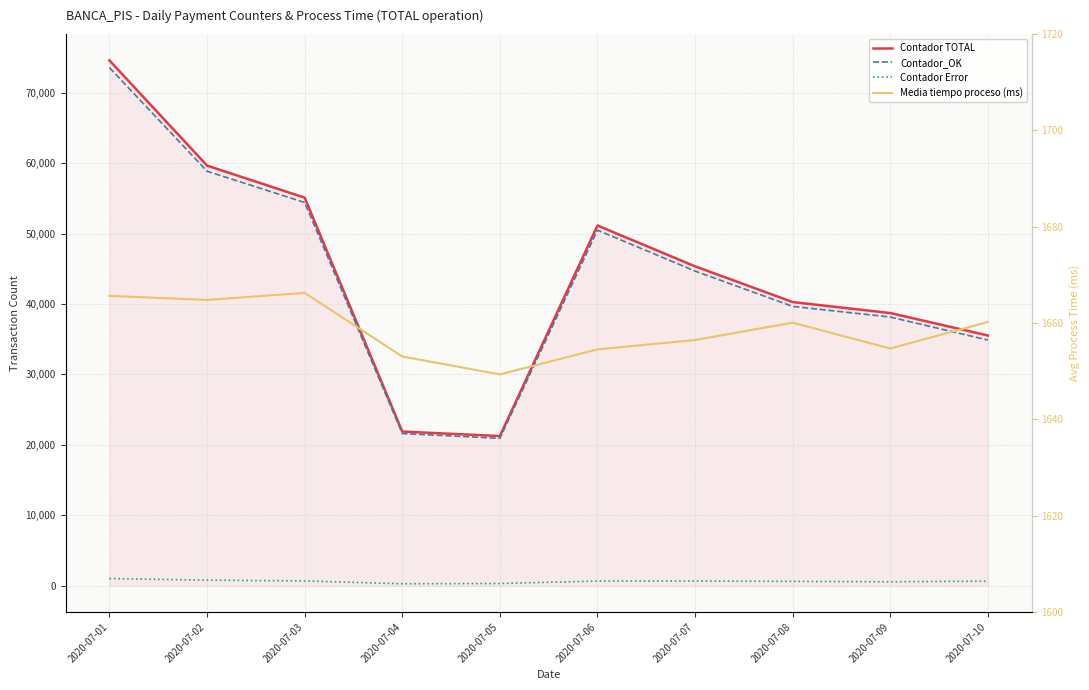

Where is Contador TOTAL nearest to the value 47908?

2020-07-07